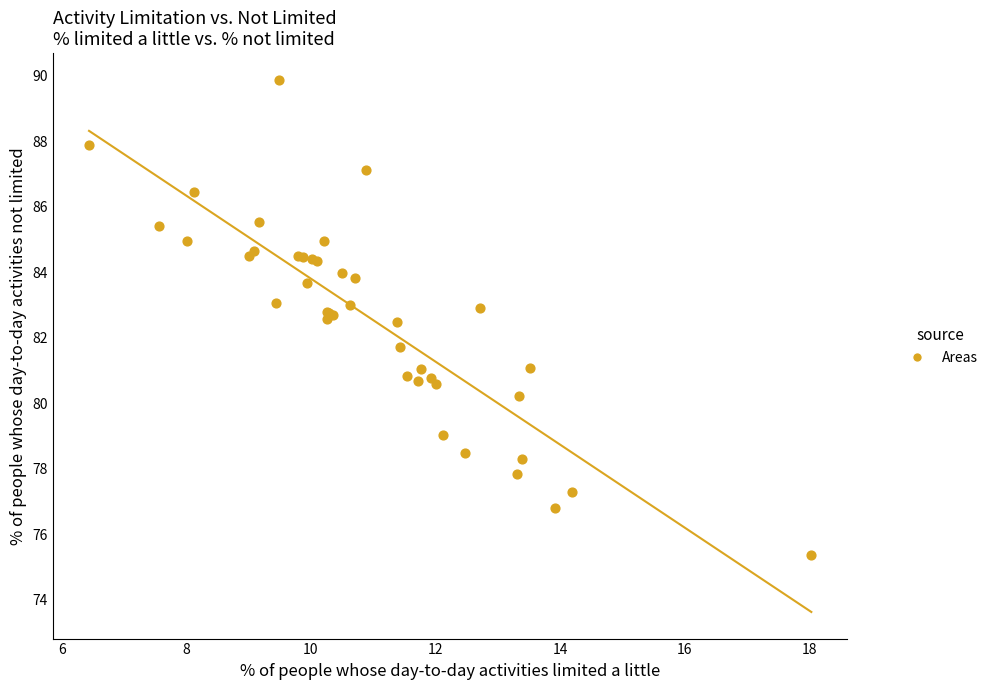

What Y value in the scatter plot is closest to 82?

81.7